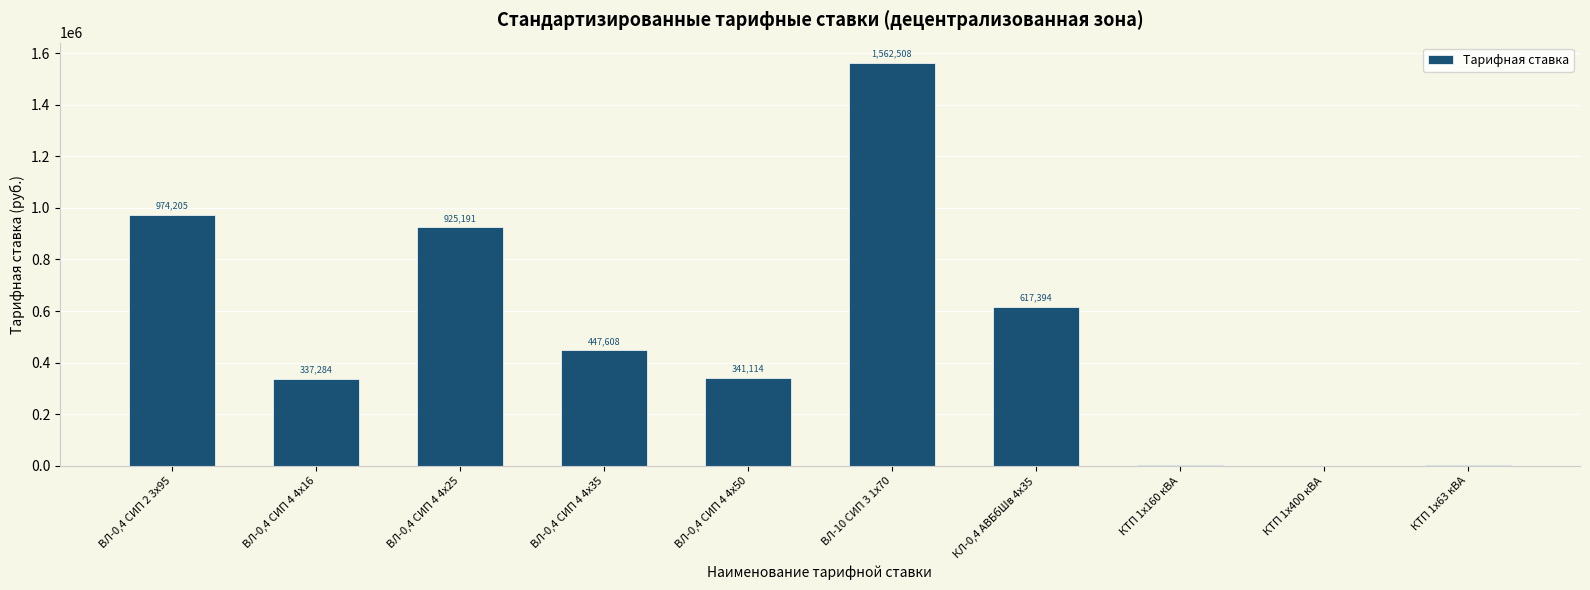

Approximately how many times larger is the value at ВЛ-0,4 СИП 4 4х25 compared to КЛ-0,4 АВБбШв 4х35?

1.5